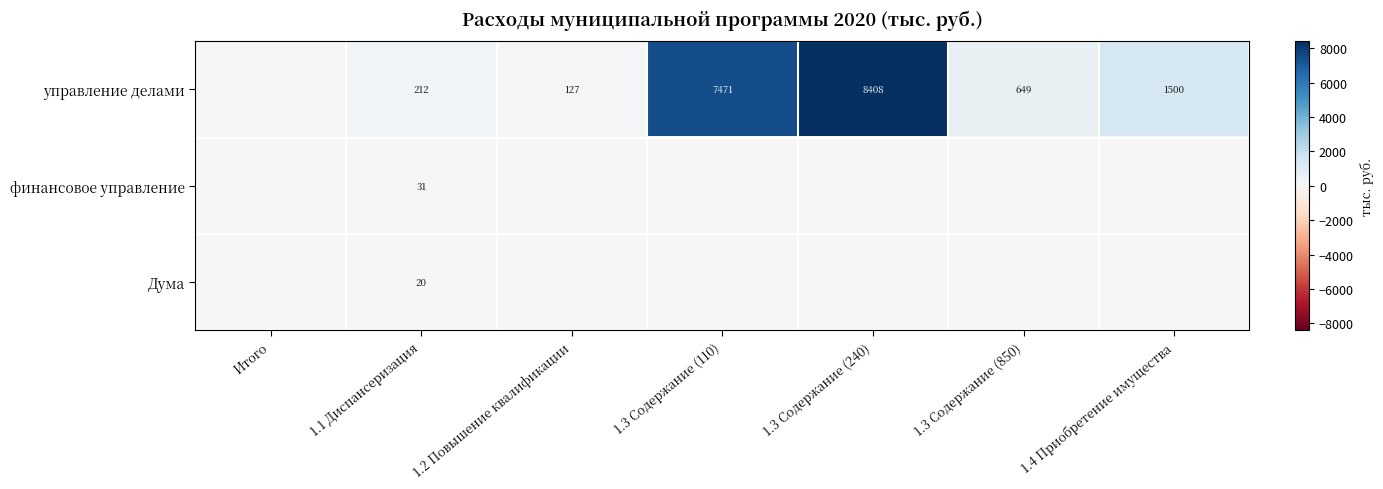

The финансовое управление series shows 41 at 1.1 Диспансеризация. True or false?

False